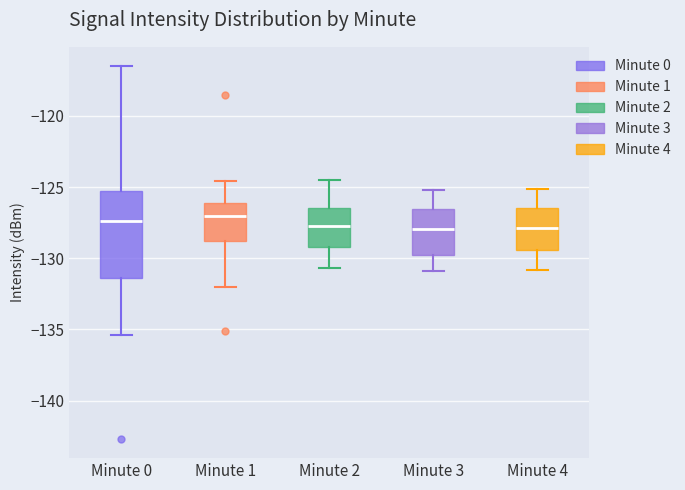

Which box is the tallest, from its lower edge to its upper edge?

Minute 0